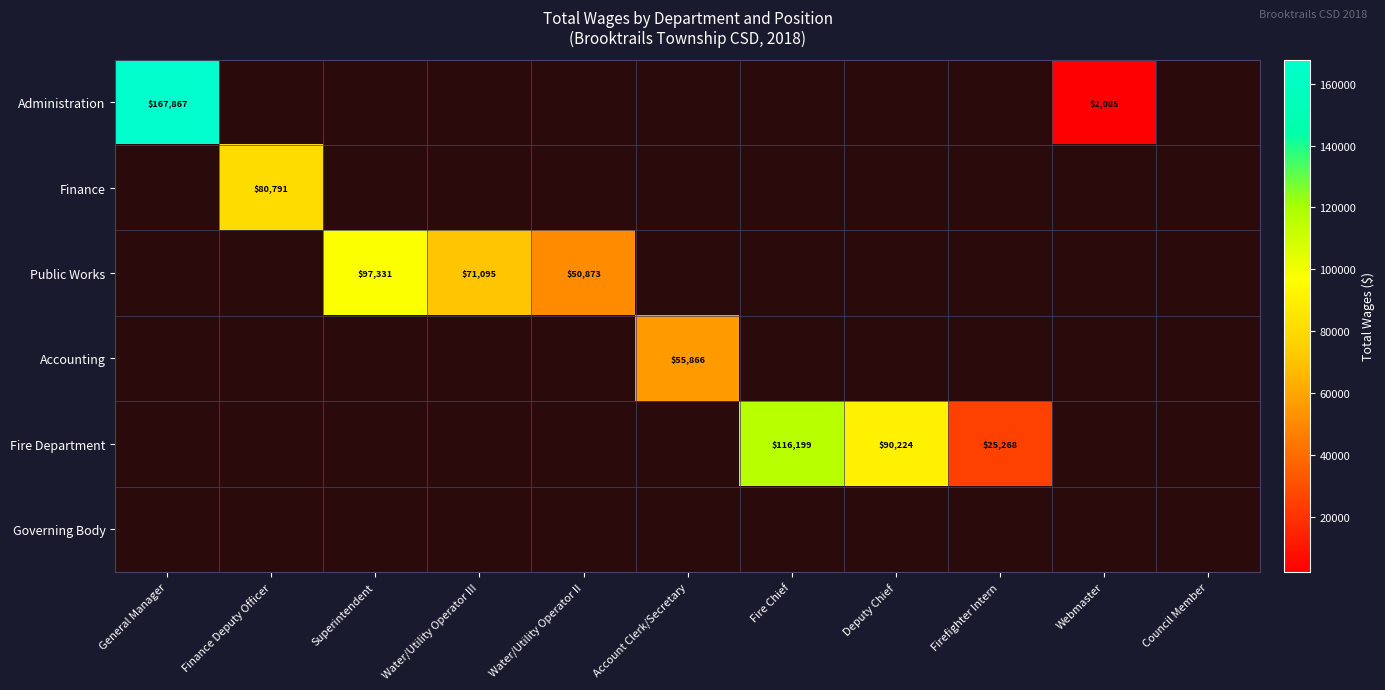

Is it true that Accounting equals 25538 at Account Clerk/Secretary?

False